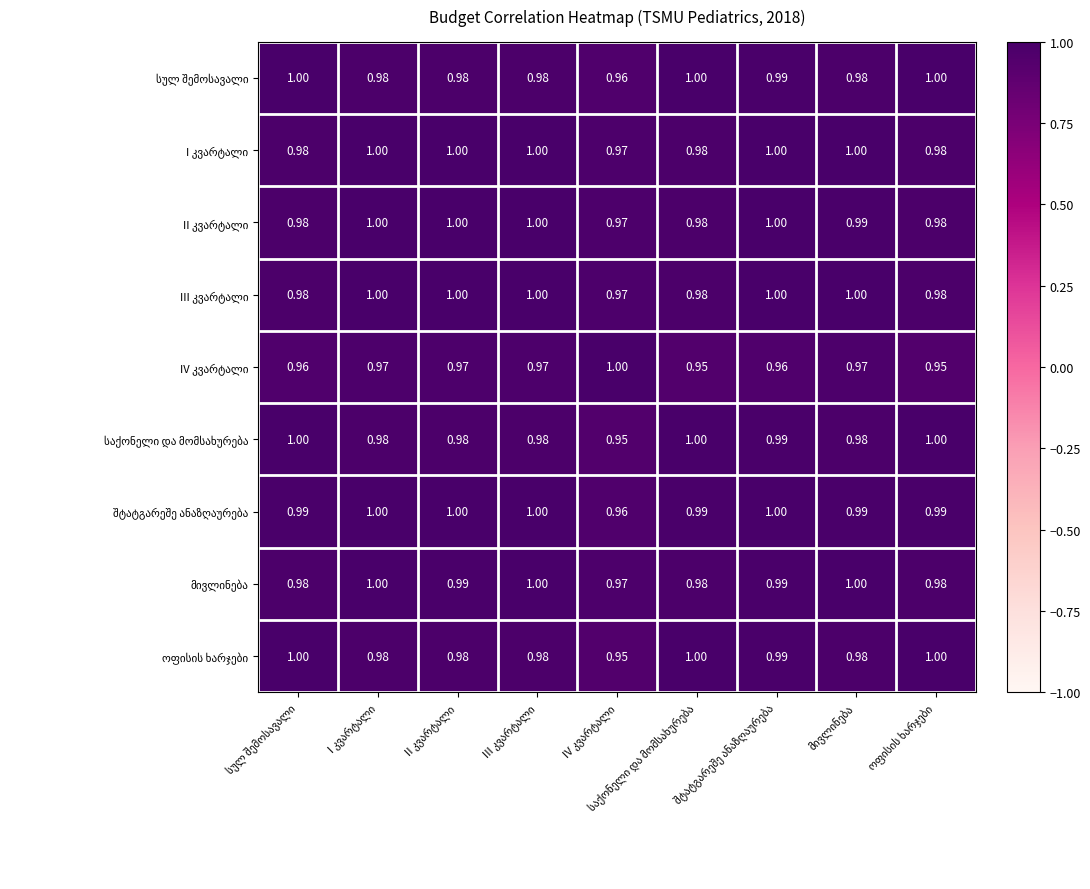

Where is საქონელი და მომსახურება nearest to the value 0?

IV კვარტალი